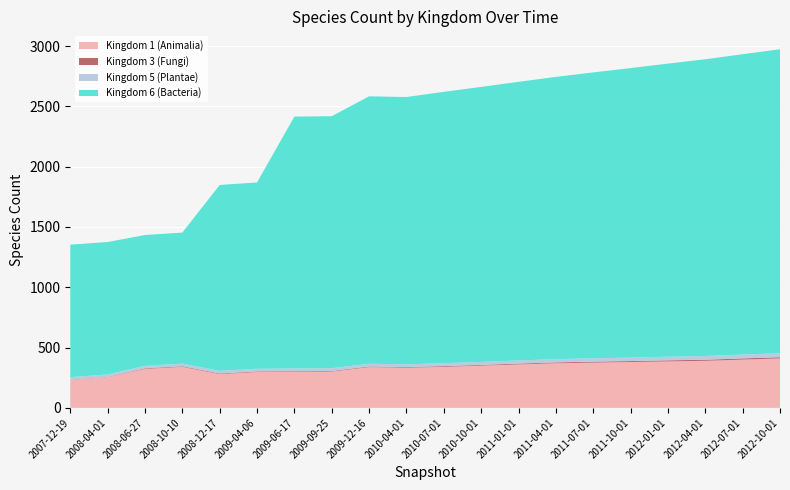

Reading right to left, what are all the values shown in this chart?

Kingdom 1 (Animalia): 19=410	18=400	17=390	16=385	15=380	14=375	13=370	12=360	11=350	10=340	9=333	8=338	7=301	6=299	5=297	4=280	3=340	2=323	1=255	0=233
Kingdom 3 (Fungi): 19=10	18=10	17=9	16=9	15=8	14=8	13=7	12=7	11=6	10=6	9=5	8=5	7=5	6=5	5=5	4=5	3=5	2=5	1=2	0=2
Kingdom 5 (Plantae): 19=33	18=32	17=31	16=30	15=29	14=28	13=27	12=26	11=25	10=24	9=23	8=23	7=23	6=23	5=22	4=22	3=22	2=20	1=20	0=20
Kingdom 6 (Bacteria): 19=2520	18=2490	17=2460	16=2430	15=2400	14=2370	13=2340	12=2310	11=2280	10=2250	9=2216	8=2217	7=2089	6=2088	5=1545	4=1541	3=1086	2=1085	1=1098	0=1098